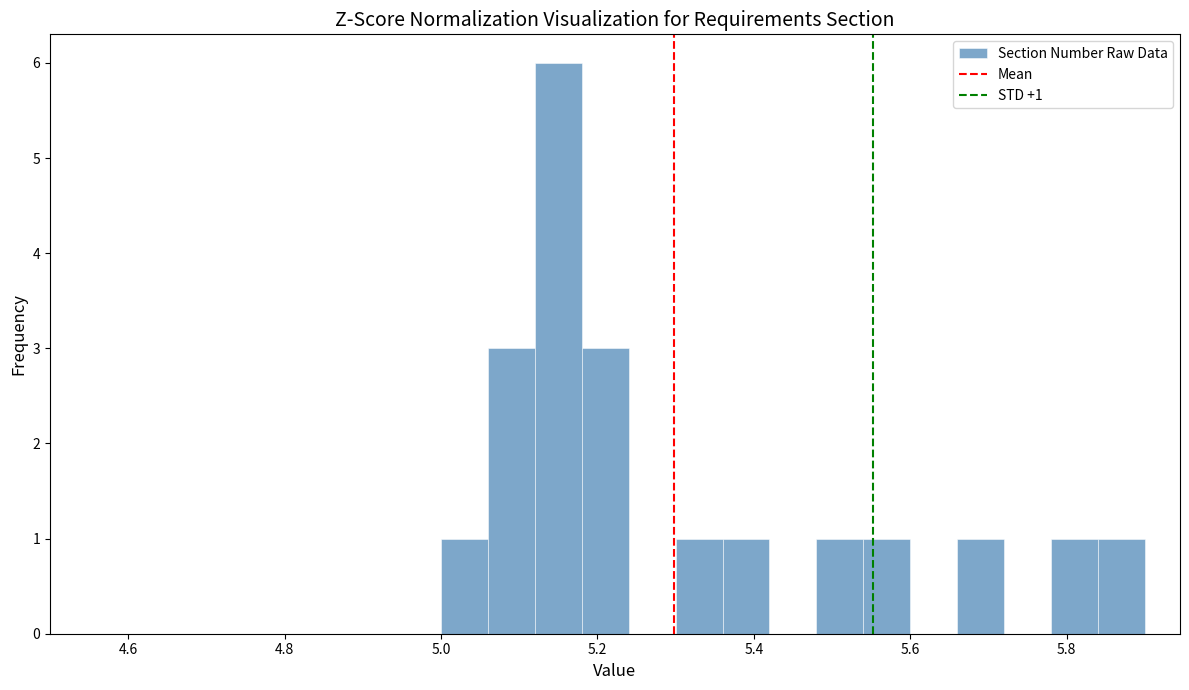

Around what value on the x-axis is the tallest bar? Give the approximate position of its centre, as read against the axis.

5.16